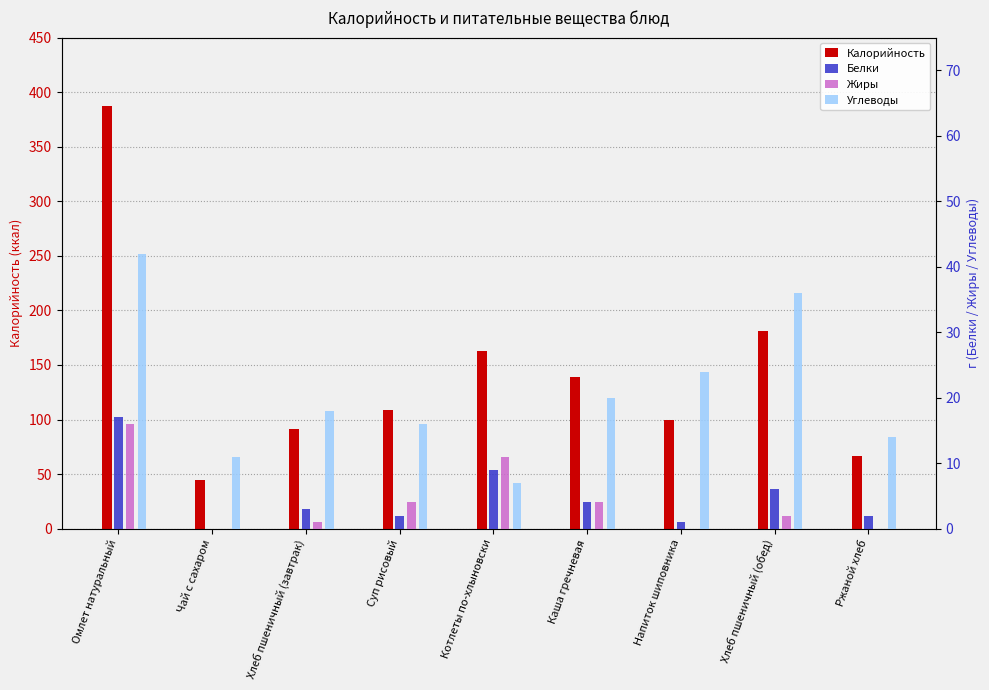

Rank the series at Ржаной хлеб from highest to lowest value.

Калорийность, Углеводы, Белки, Жиры